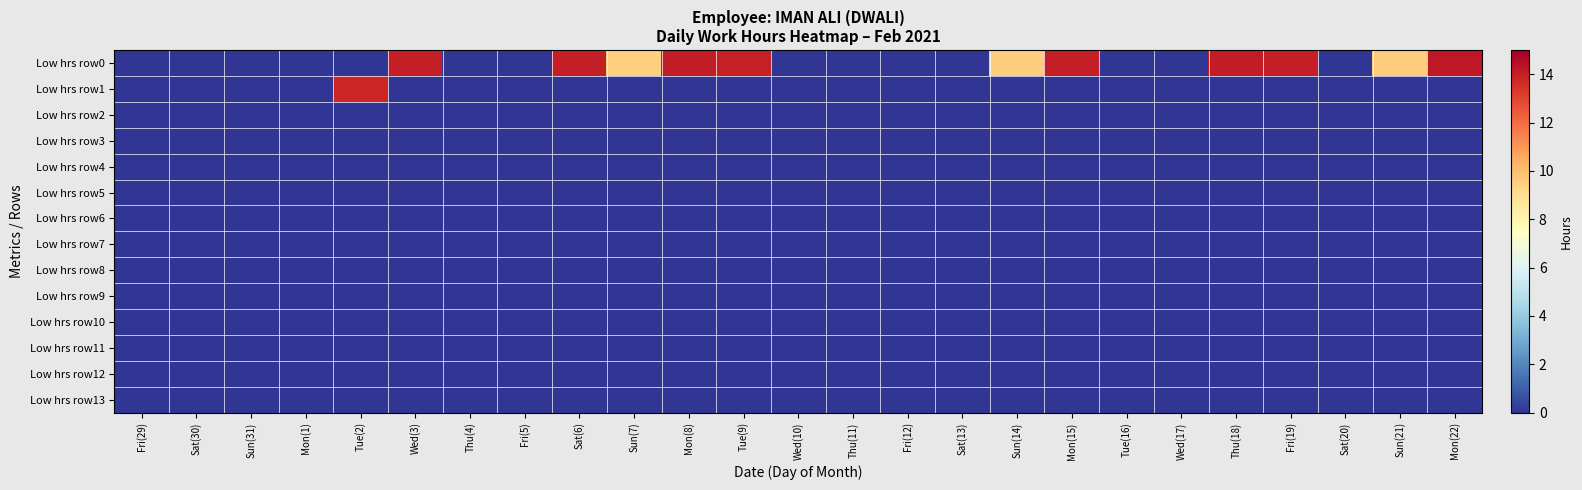

List the series in order of their peak value, highest first.

Low hrs row0, Low hrs row1, Low hrs row2, Low hrs row3, Low hrs row4, Low hrs row5, Low hrs row6, Low hrs row7, Low hrs row8, Low hrs row9, Low hrs row10, Low hrs row11, Low hrs row12, Low hrs row13